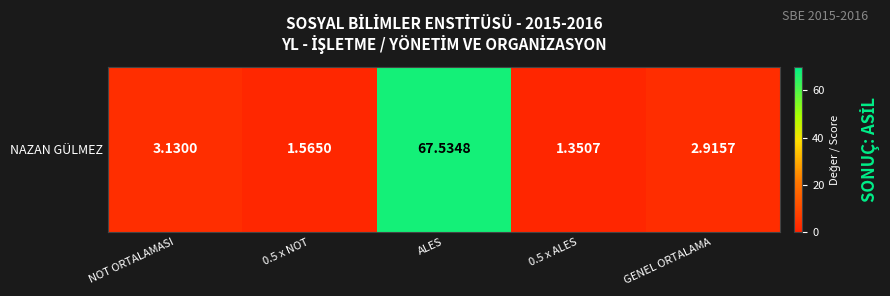

Which category has the lowest value across all series?

0.5 x ALES